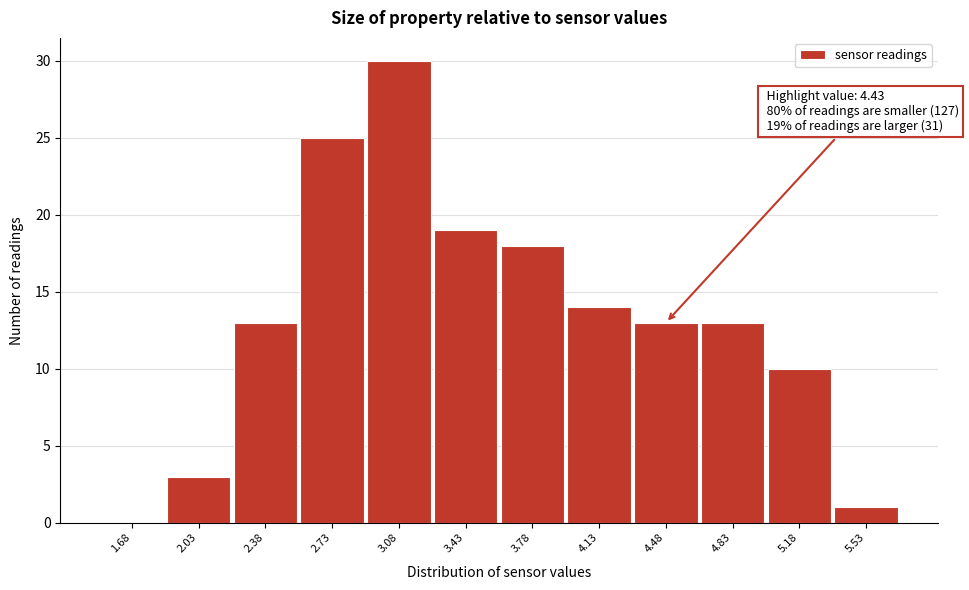

Over which range of the x-axis is the bar tallest?

2.90 to 3.25